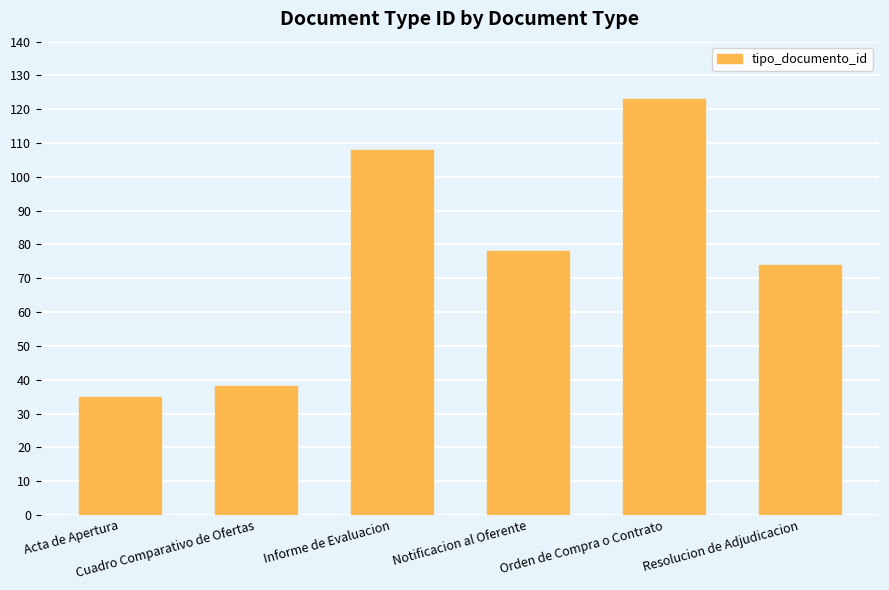

What is the label of the 4th bar from the left?

Notificacion al Oferente